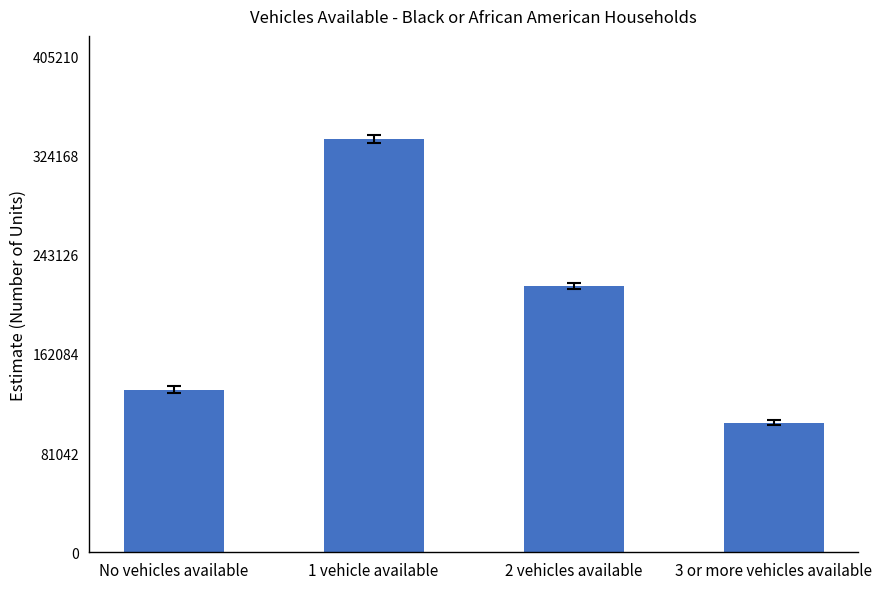

What is the label of the 3rd bar from the right?

1 vehicle available